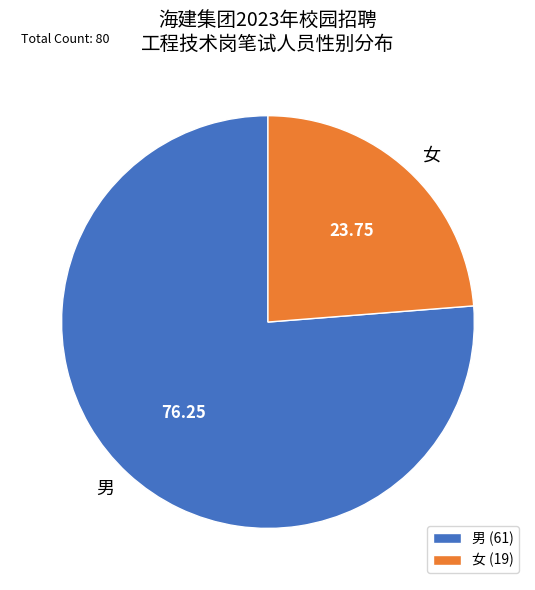

Does 女 account for over 50% of the chart?

No